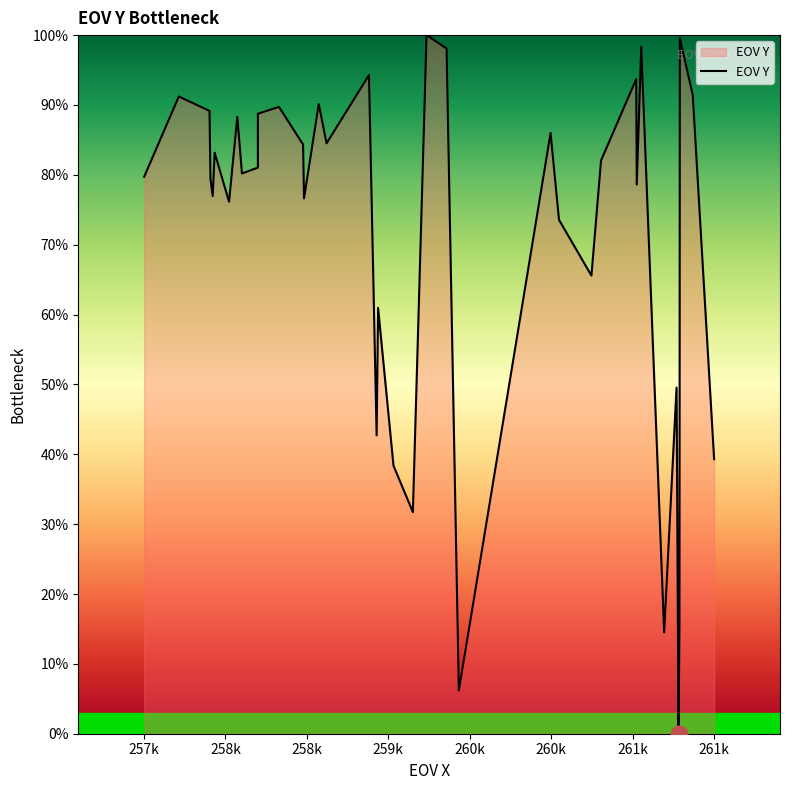

True or false: the data has more than 1 interior local peaks.

True